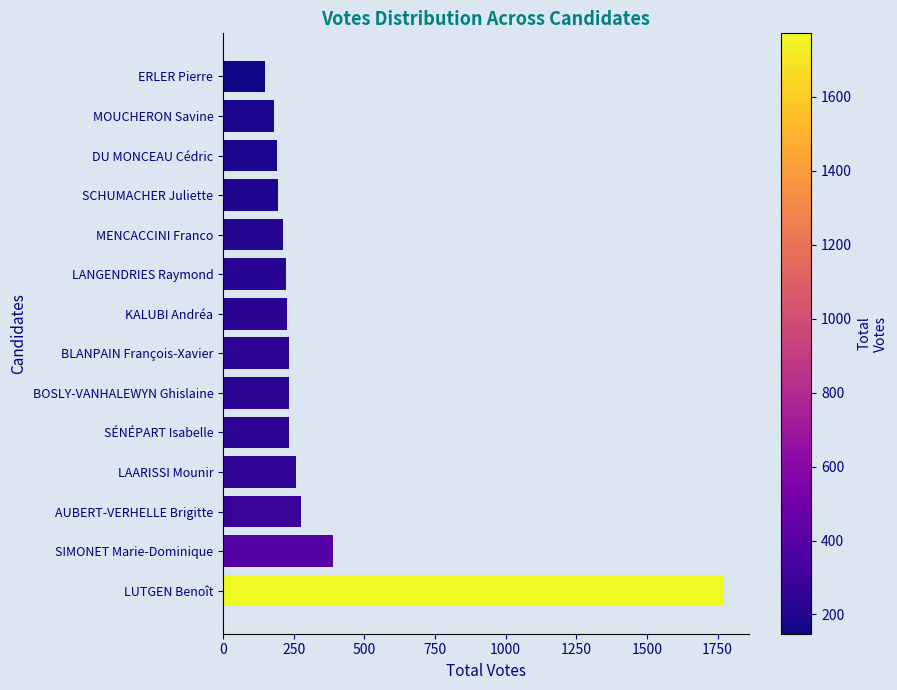

What is the maximum value shown in the chart?

1771